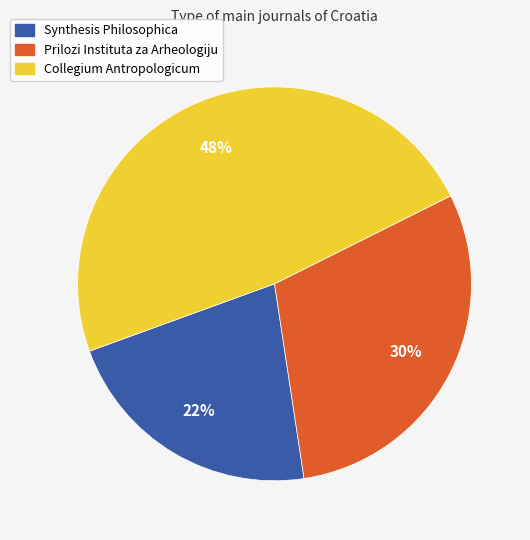

Count the number of slices in the pie.

3